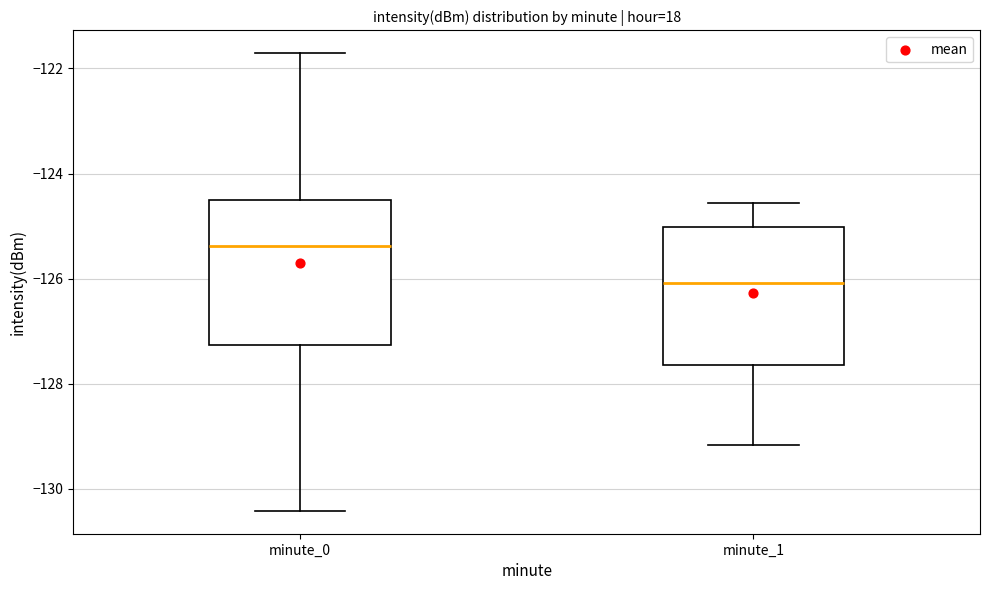

Which box's median line is the highest?

minute_0